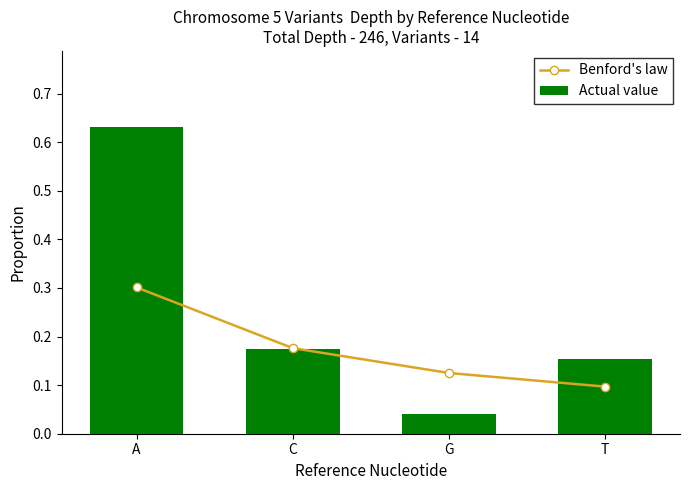

How many data points does each series have?

4